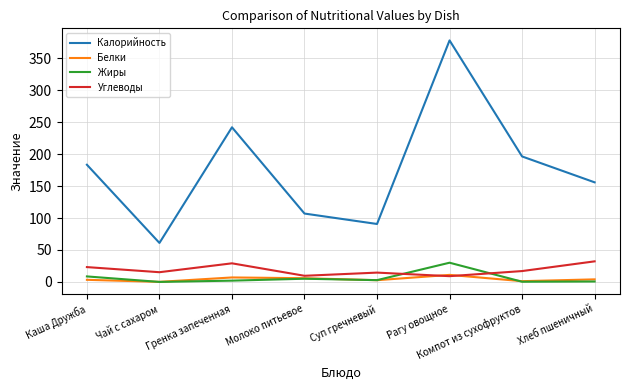

At which category does the chart reach its peak across all series?

Рагу овощное